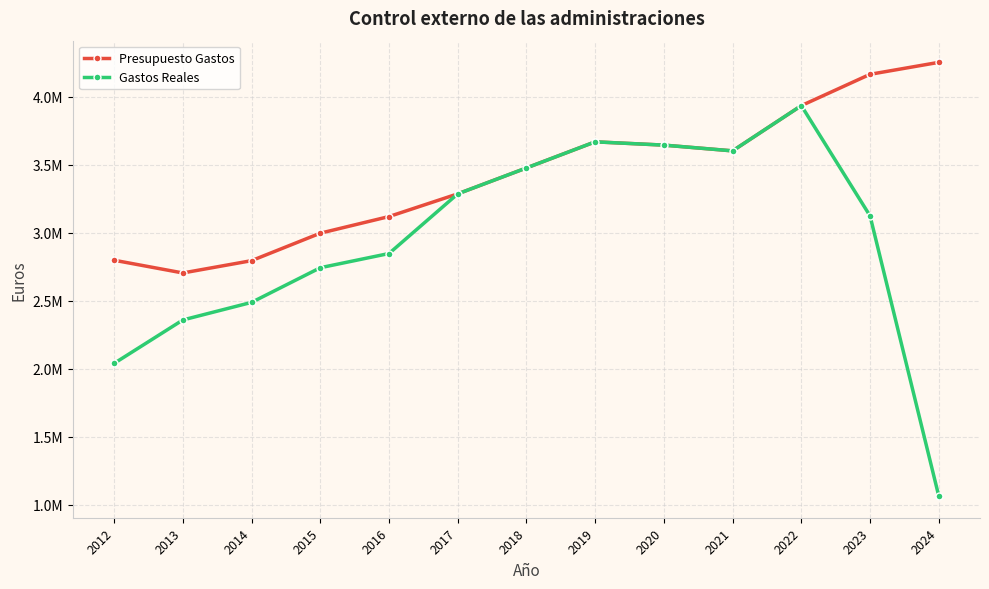

What is the value of the Presupuesto Gastos point at the 6th from the left?

3284623.0